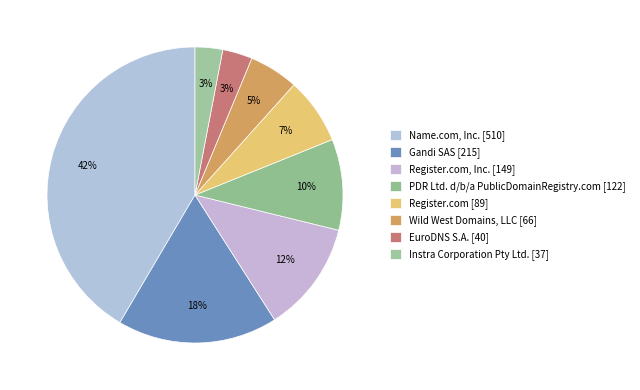

How many slices are in this pie chart?

8